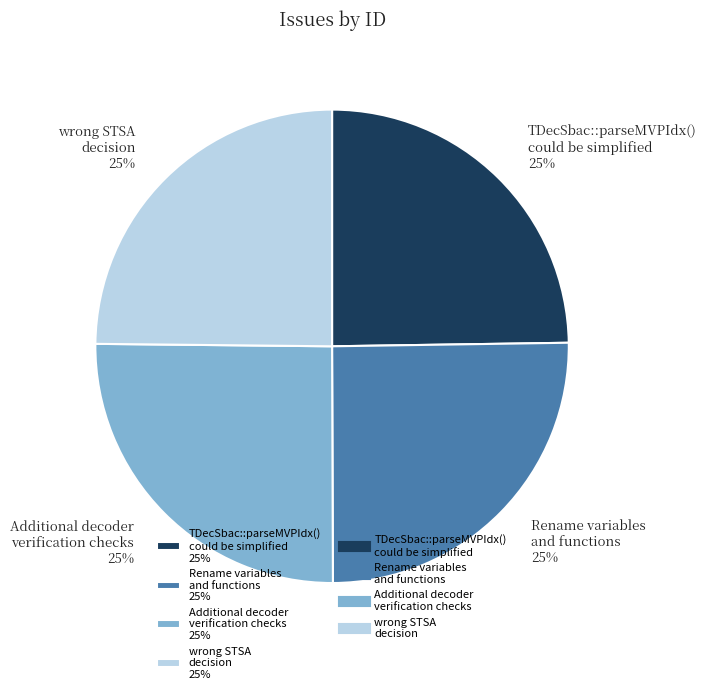

The wrong STSA decision 25% slice represents 17% of the pie. True or false?

False